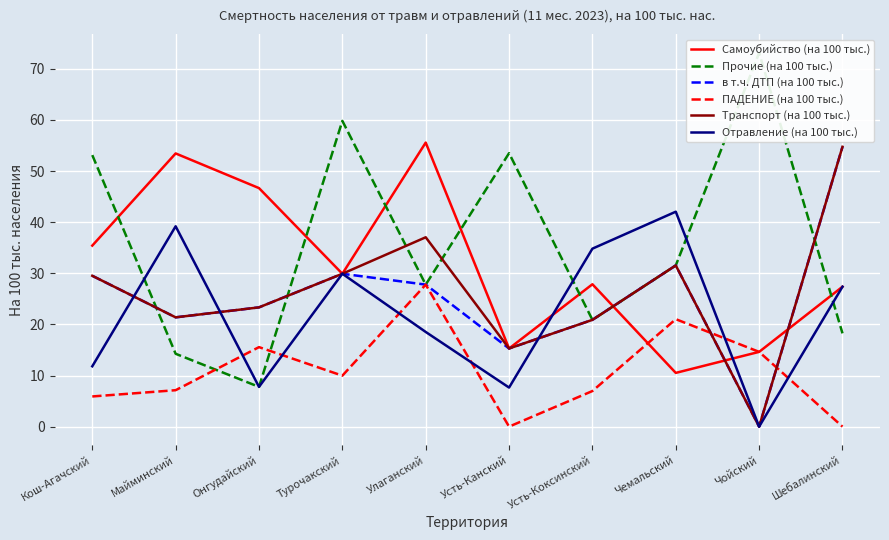

Between Чойский and Усть-Коксинский, which is larger?

Усть-Коксинский